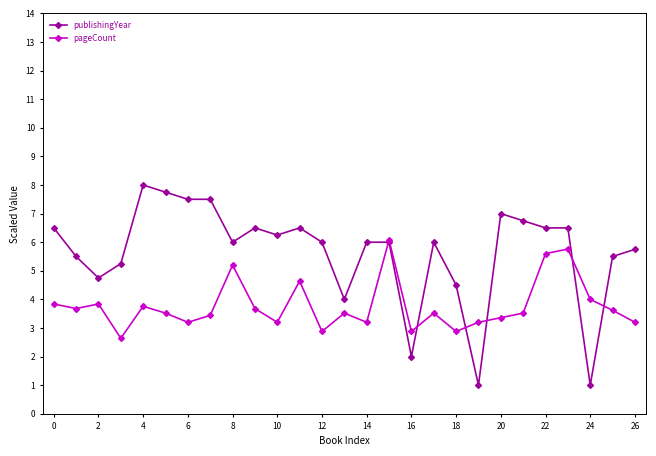

Rank the series by their average value, from lowest to highest.

pageCount, publishingYear